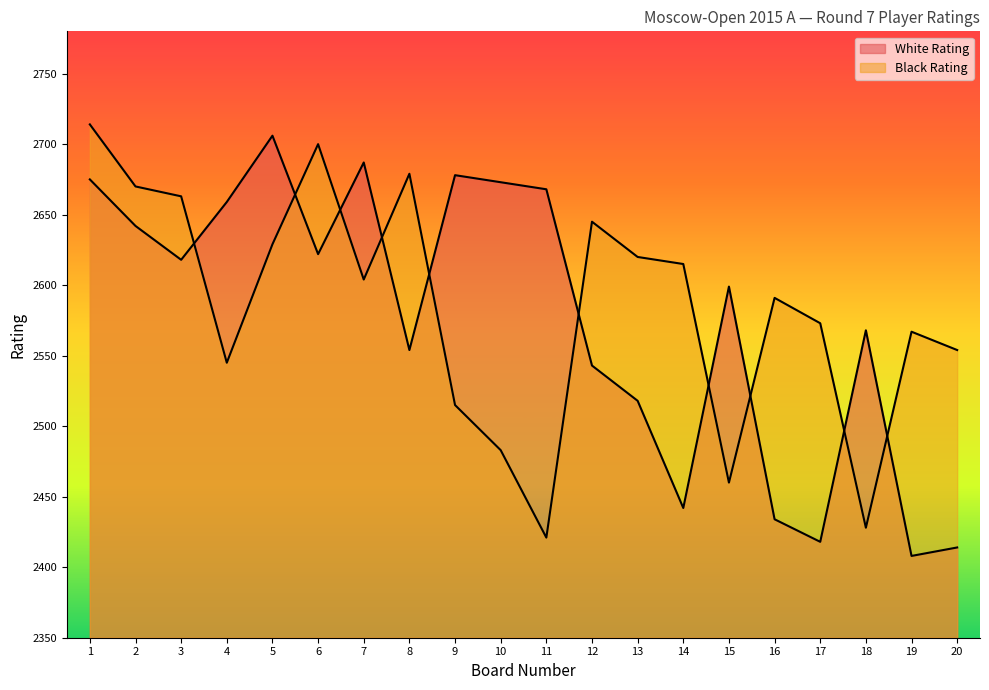

How many times do White Rating and Black Rating cross each other?

10